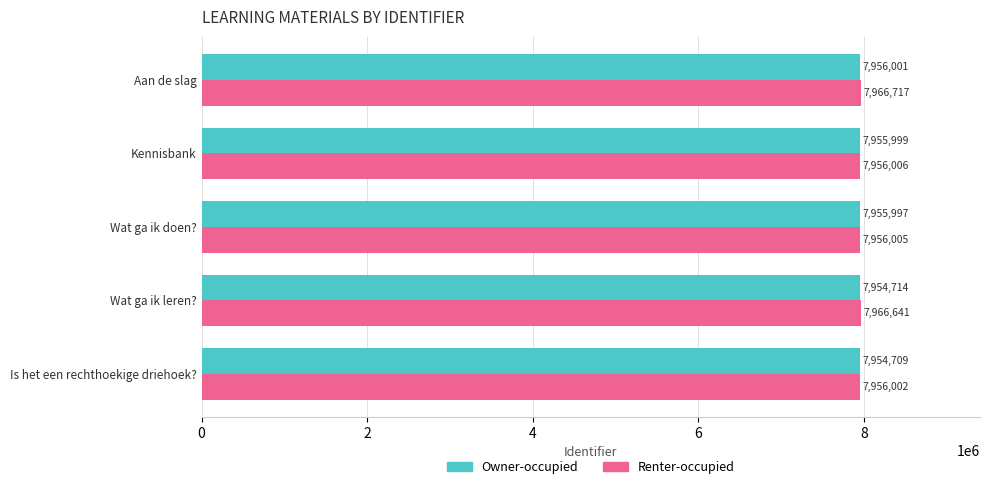

Count the number of categories in the chart.

5